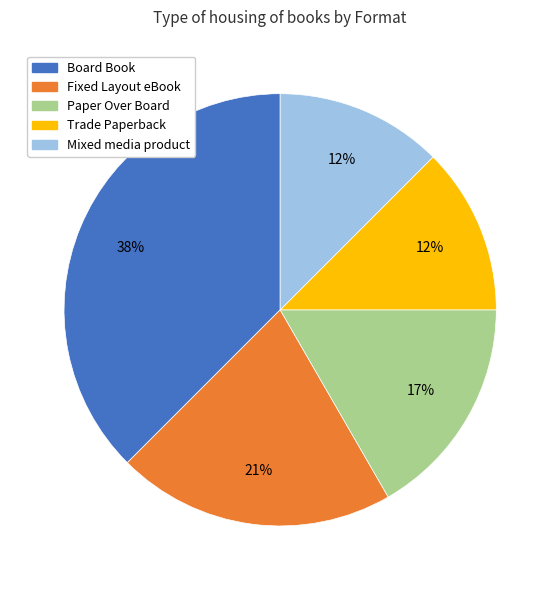

To the nearest percent, what portion does Fixed Layout eBook represent?

21%